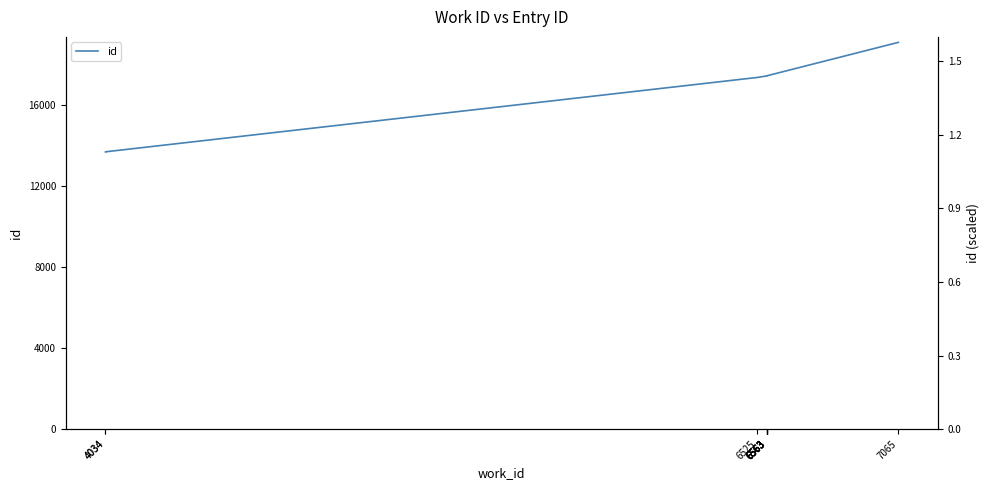

What is the sum of the id (scaled) values at 6563 and 6563?

2.9